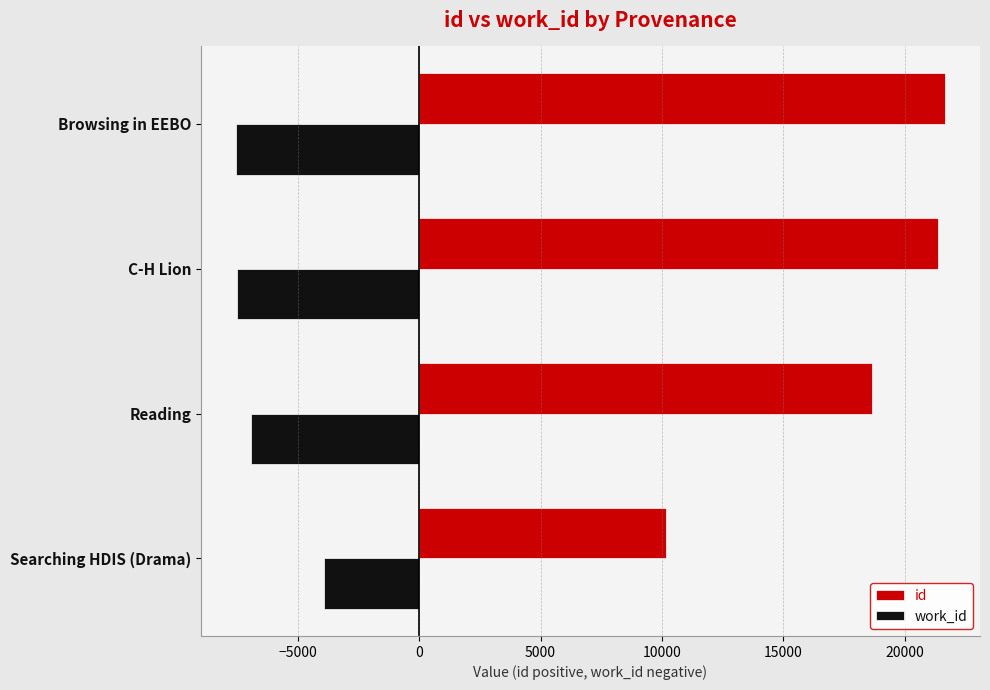

What is the difference between the highest and lowest values at C-H Lion?

28864.2